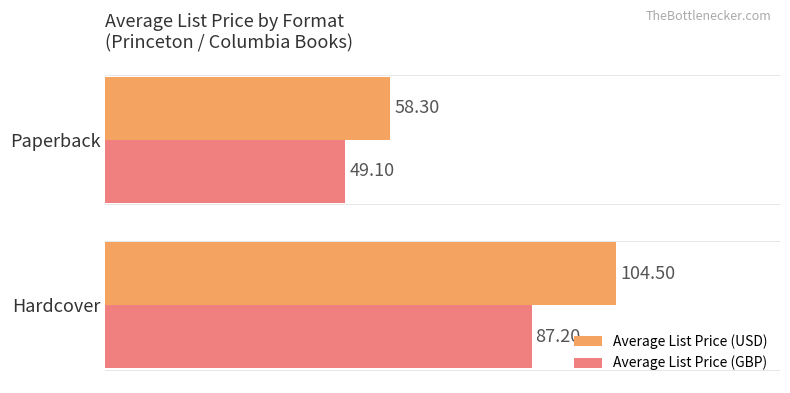

At which category does the chart reach its minimum across all series?

Paperback